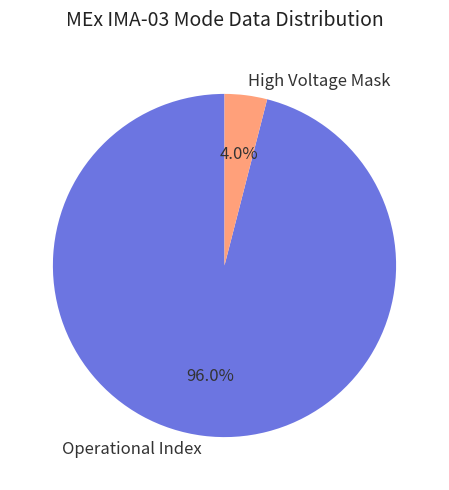

To the nearest percent, what is the difference between the Operational Index and High Voltage Mask slice percentages?

92%